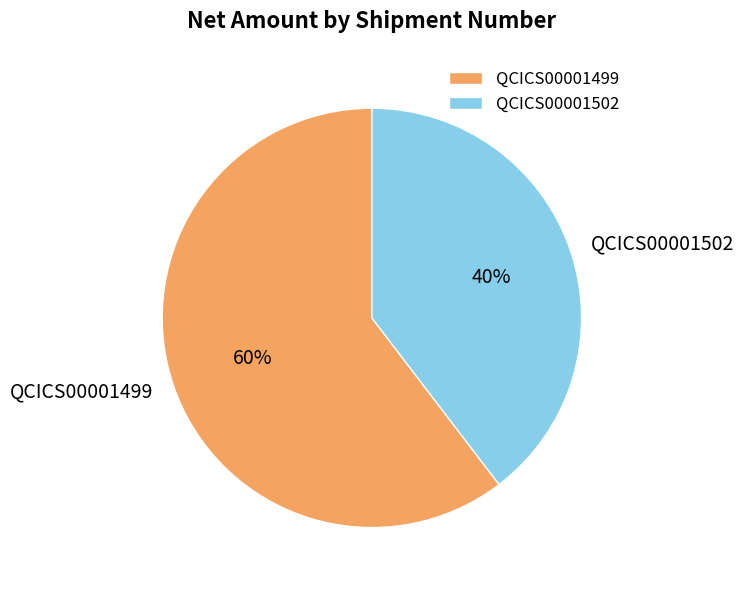

Which category accounts for the majority?

QCICS00001499